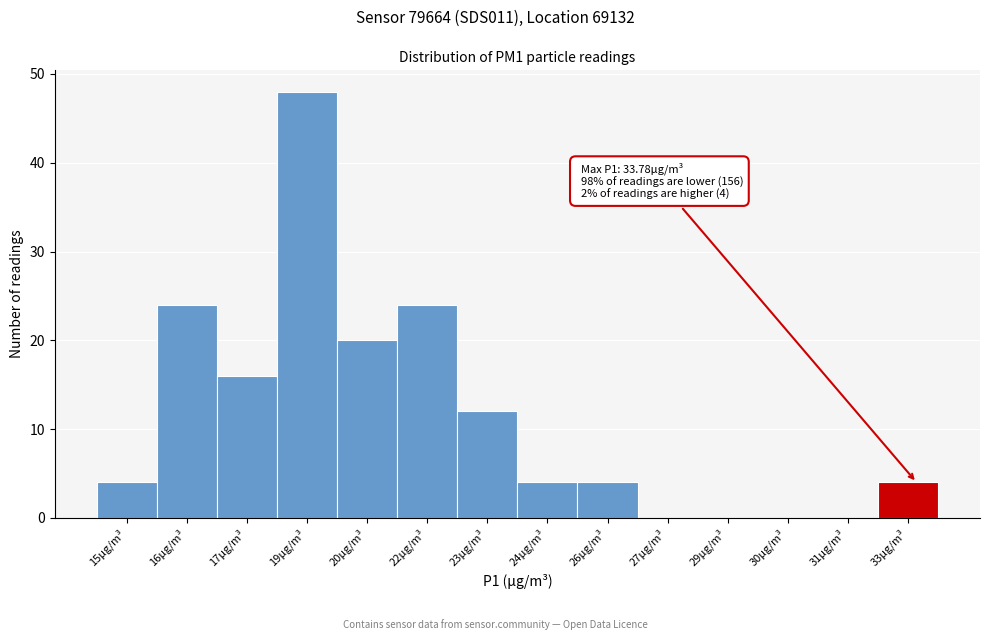

Reading left to right, transcribe all the data shown in this chart.

15μg/m³=4	16μg/m³=24	17μg/m³=16	19μg/m³=48	20μg/m³=20	22μg/m³=24	23μg/m³=12	24μg/m³=4	26μg/m³=4	27μg/m³=0	29μg/m³=0	30μg/m³=0	31μg/m³=0	33μg/m³=4